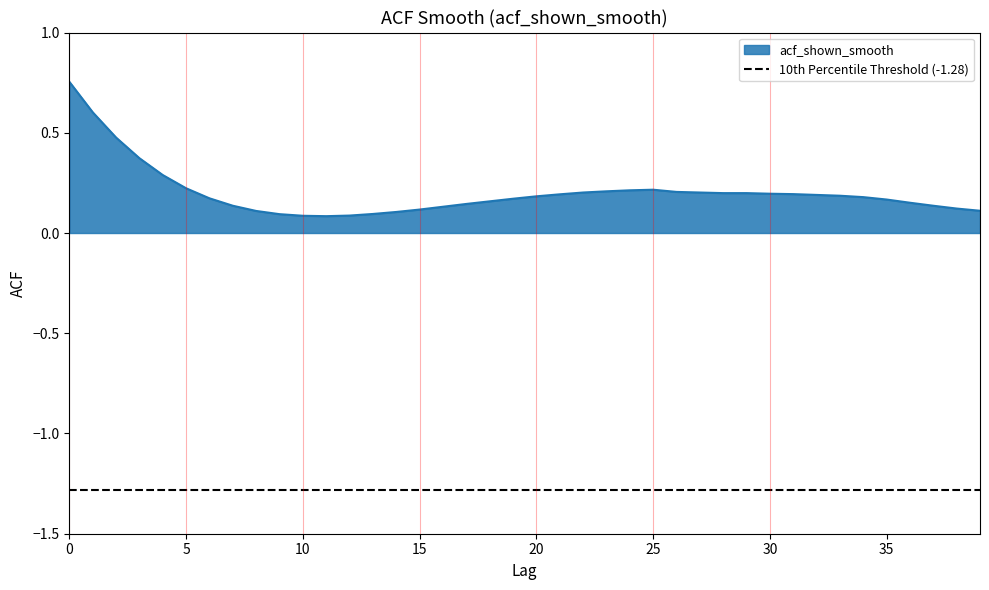

What is the greatest value displayed?

0.8